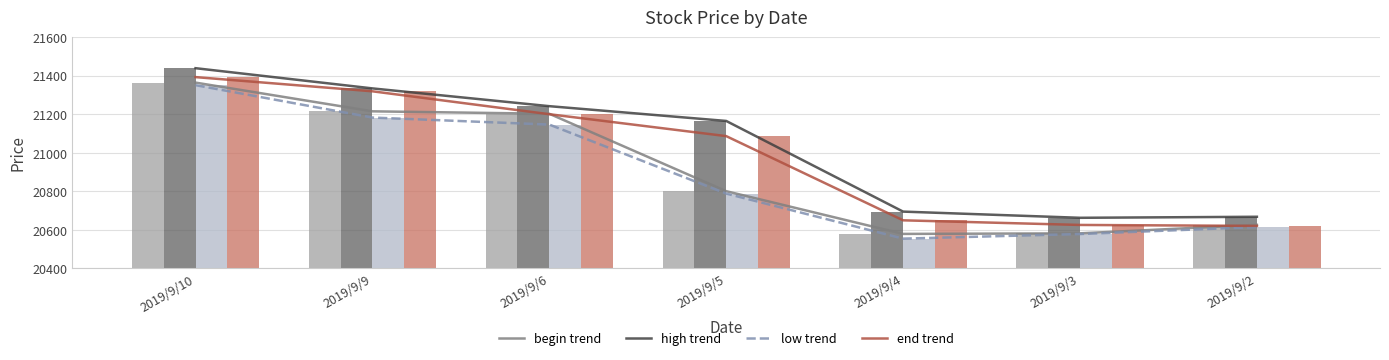

At which category is the sum across all series the highest?

2019/9/10